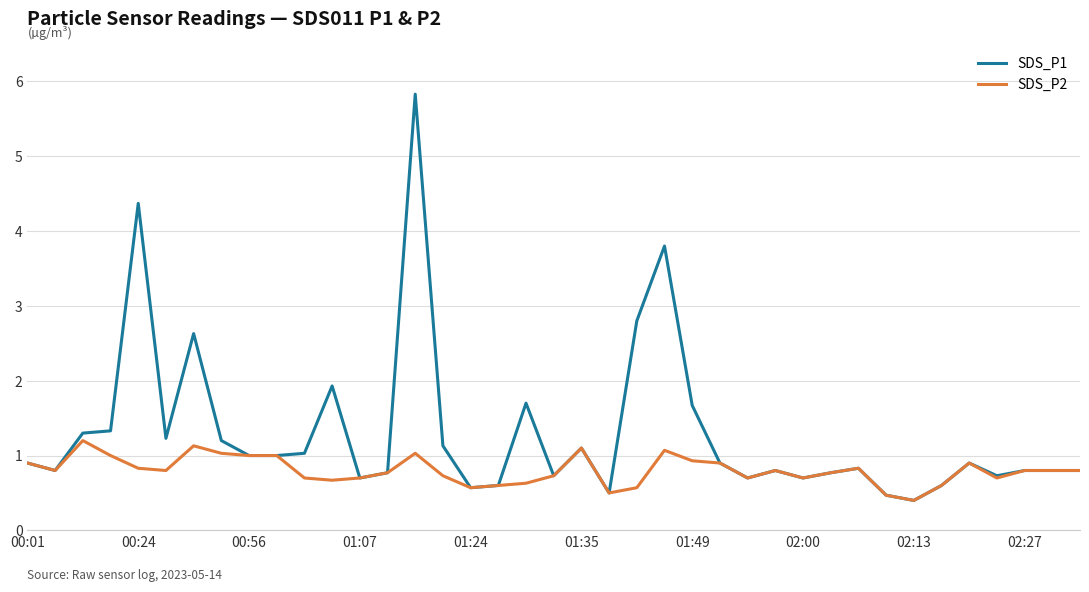

List the series in order of their overall mean, highest first.

SDS_P1, SDS_P2